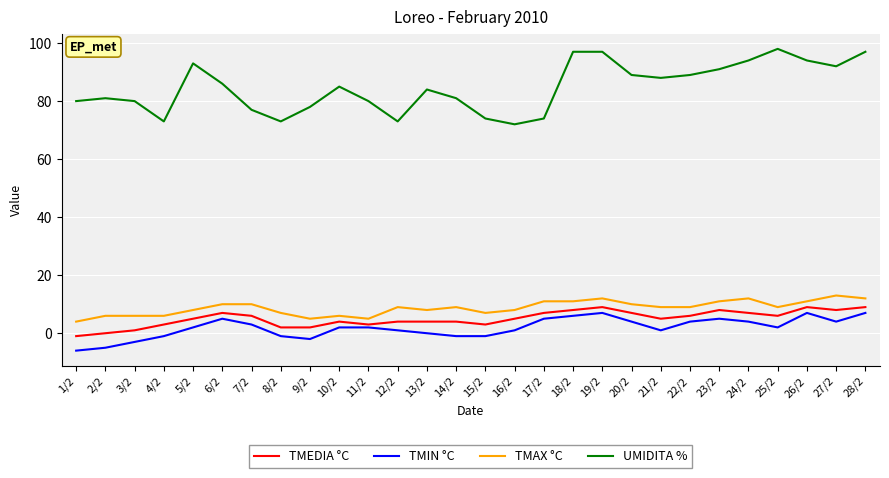

Rank the series at 3/2 from highest to lowest value.

UMIDITA %, TMAX °C, TMEDIA °C, TMIN °C